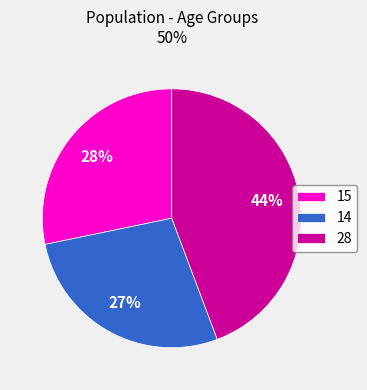

True or false: 28 accounts for 44% of the total.

True